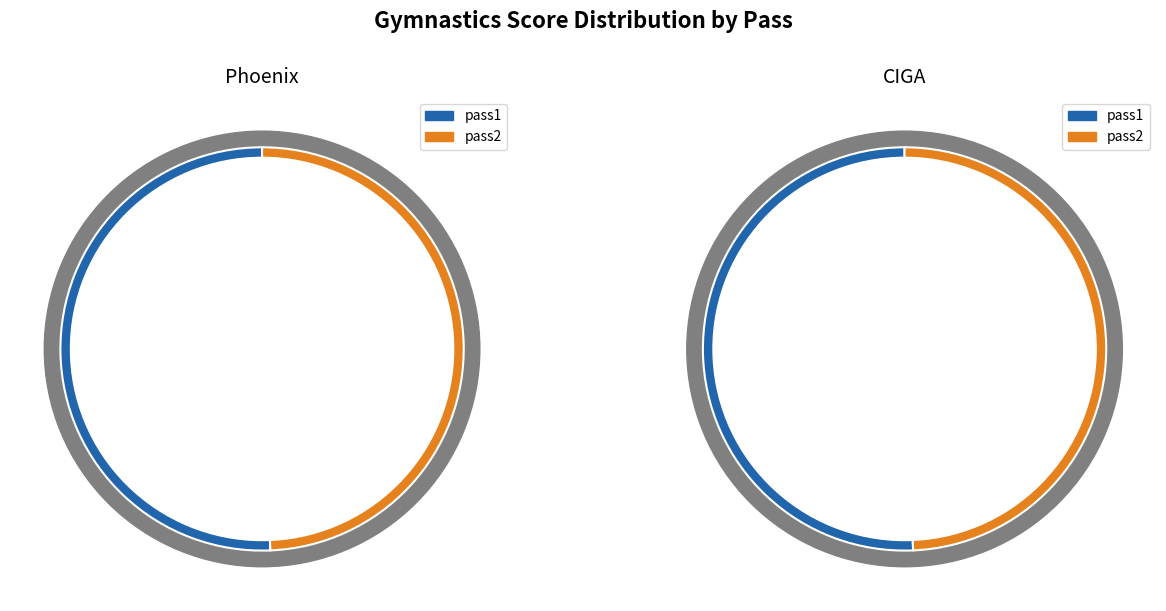

How much of the chart is everything except pass2 CIGA?

73.8%